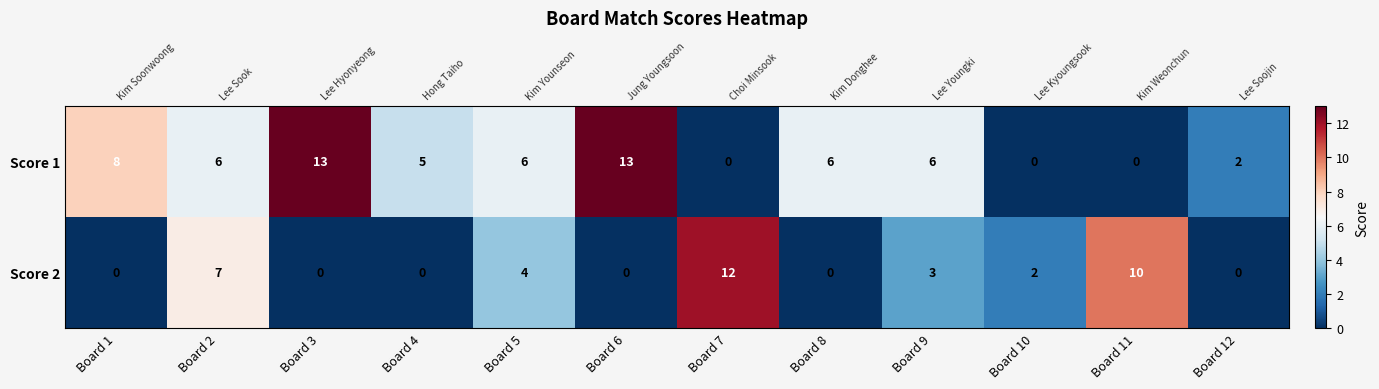

Which series has the largest total across all categories?

Score 1